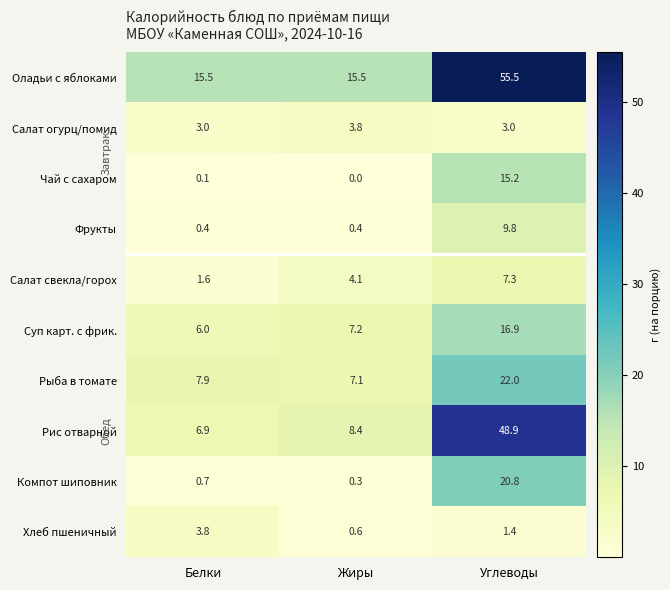

Rank the series at Углеводы from lowest to highest value.

Хлеб пшеничный, Салат огурц/помид, Салат свекла/горох, Фрукты, Чай с сахаром, Суп карт. с фрик., Компот шиповник, Рыба в томате, Рис отварной, Оладьи с яблоками